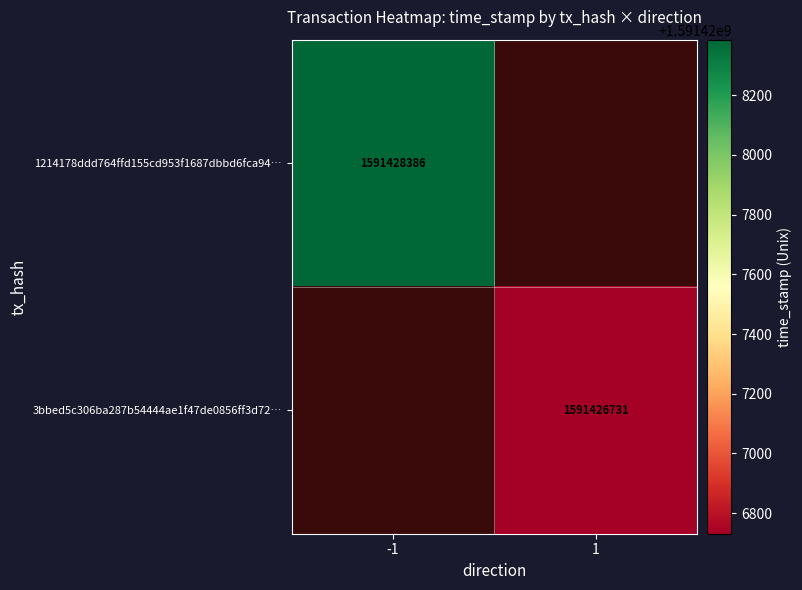

True or false: 1214178ddd764ffd155cd953f1687dbbd6fca94… has a value of 1591428386 at -1.

True